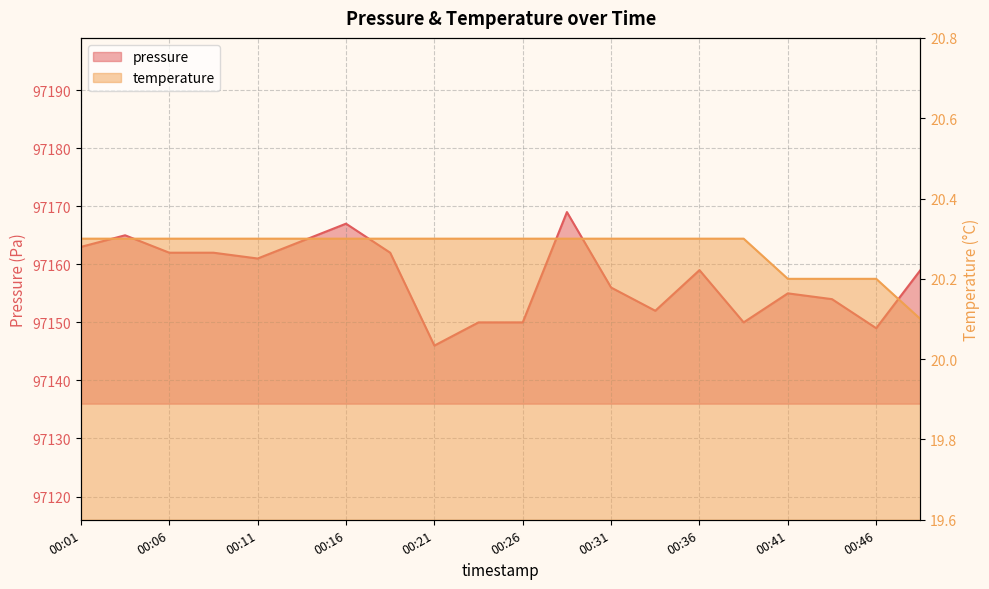

What are all the series names shown in the legend?

pressure, temperature